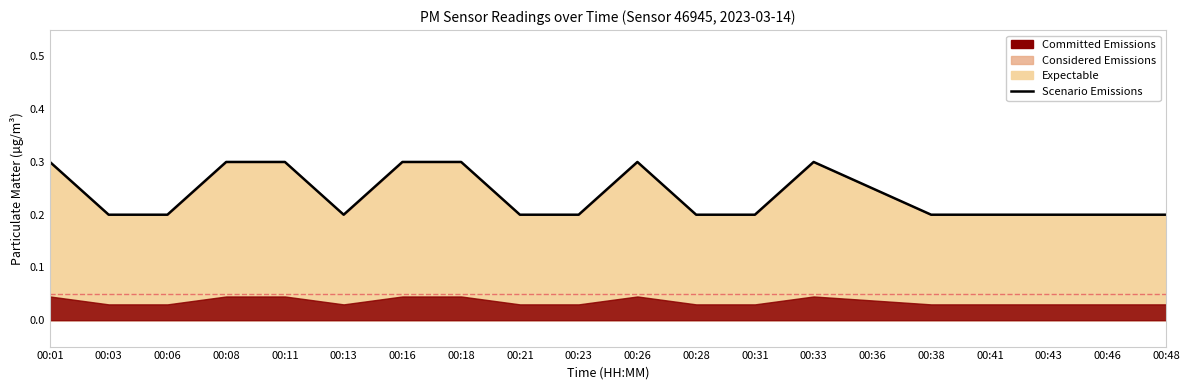

How many categories are shown in the chart?

20